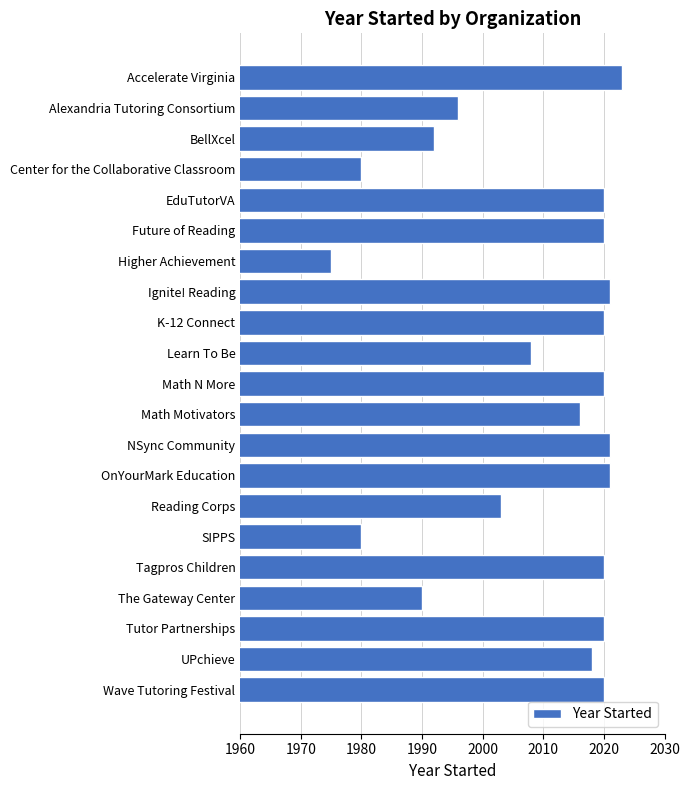

Approximately how many times larger is the value at K-12 Connect compared to Ignite! Reading?

1.0